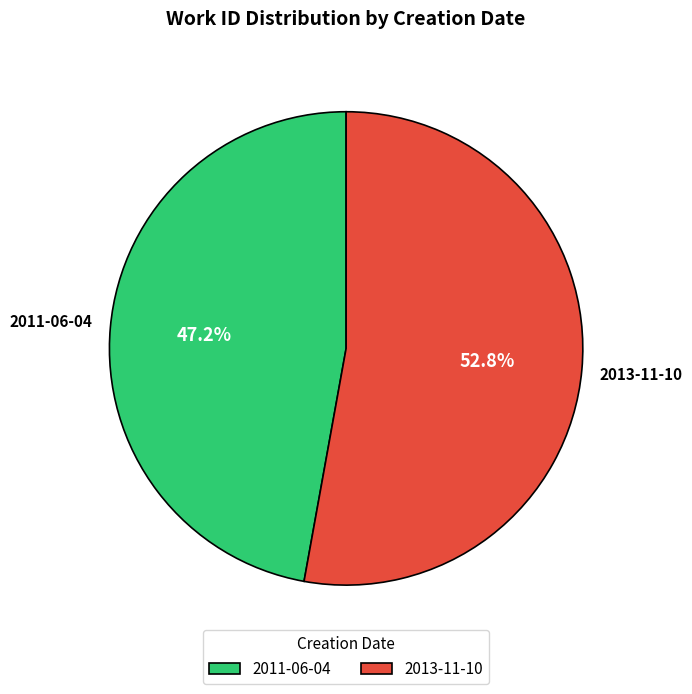

What is the majority slice?

2013-11-10